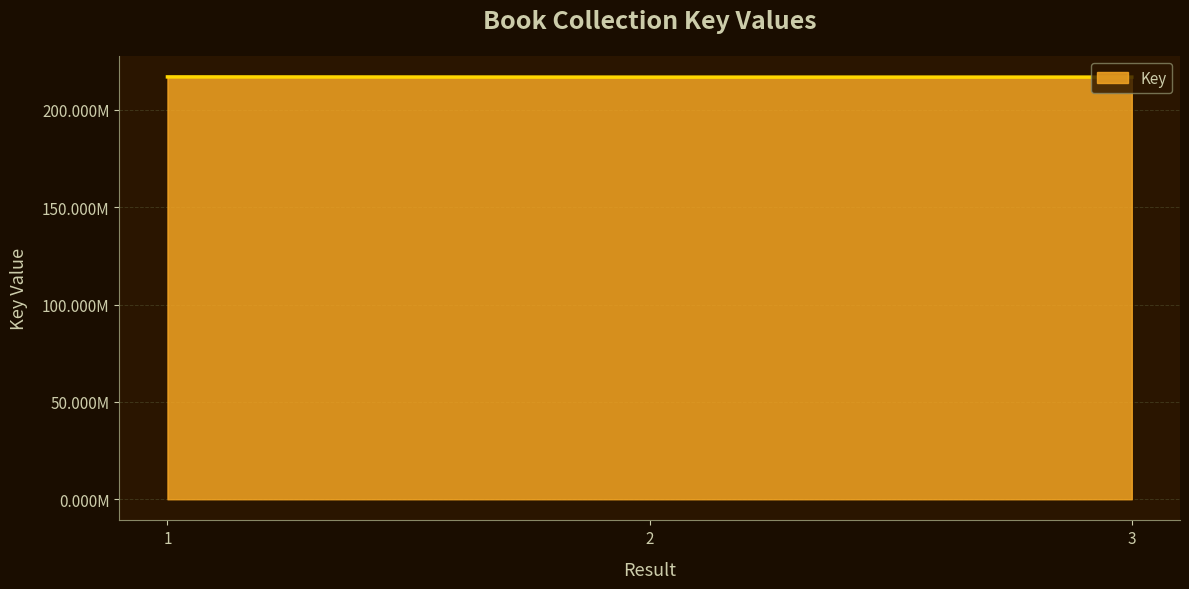

At which label does the data first exceed 216793875?

1